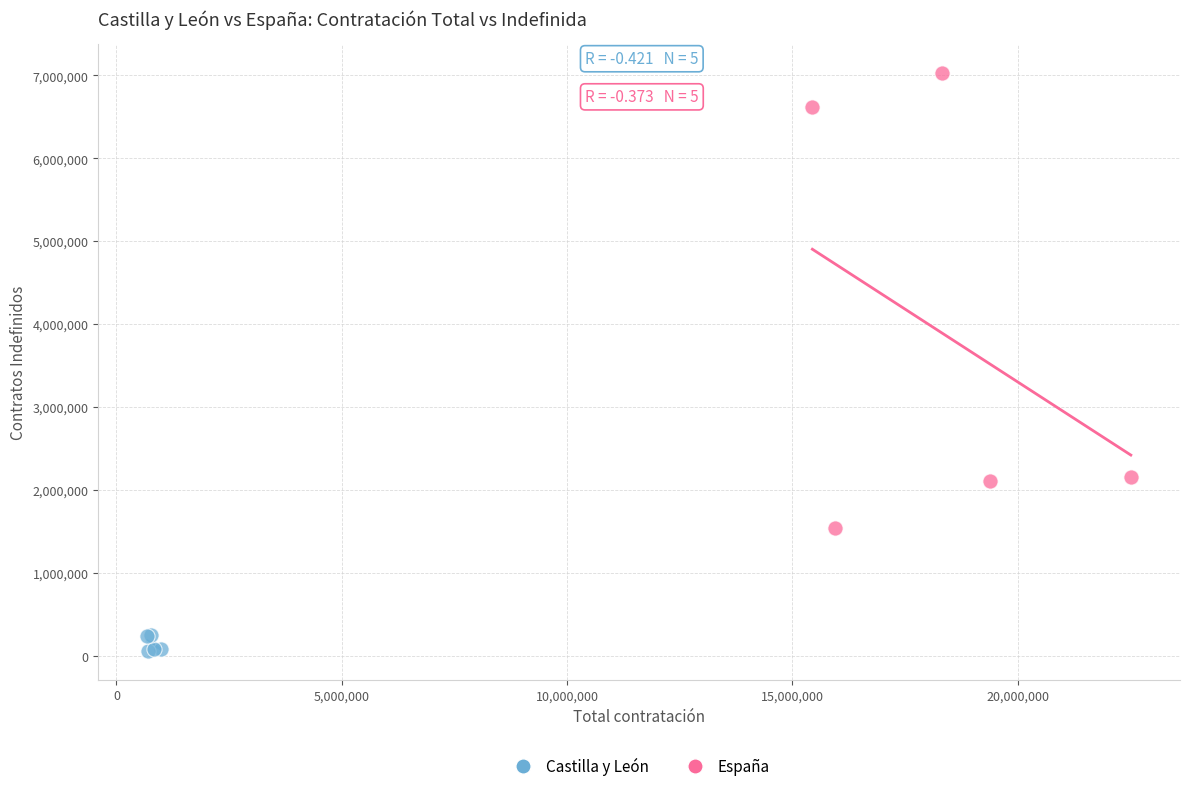

Which series contains the lowest Y value?

Castilla y León